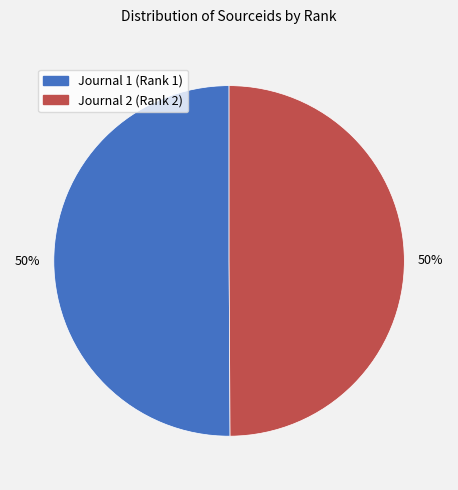

Is the sum of Journal 1 (Rank 1) and Journal 2 (Rank 2) greater than half?

Yes